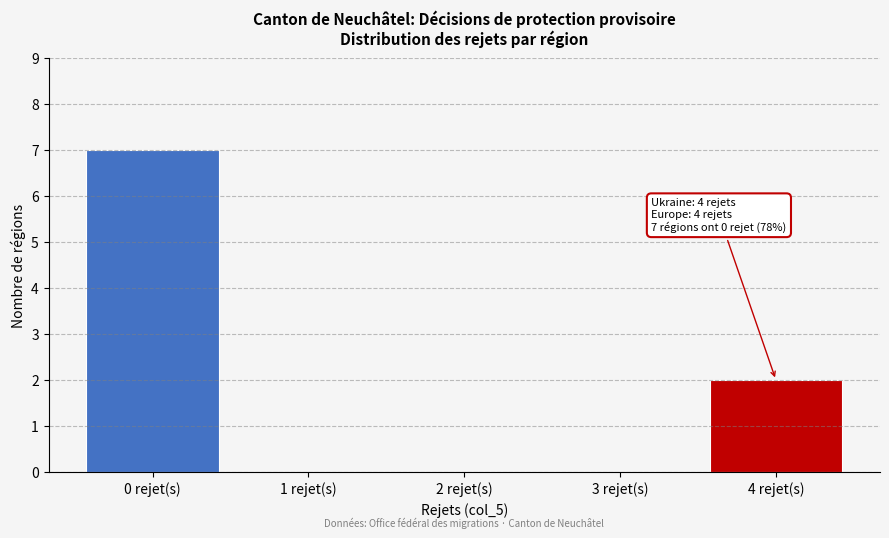

Reading left to right, list all the values displayed in this chart.

0 rejet(s)=7	1 rejet(s)=0	2 rejet(s)=0	3 rejet(s)=0	4 rejet(s)=2